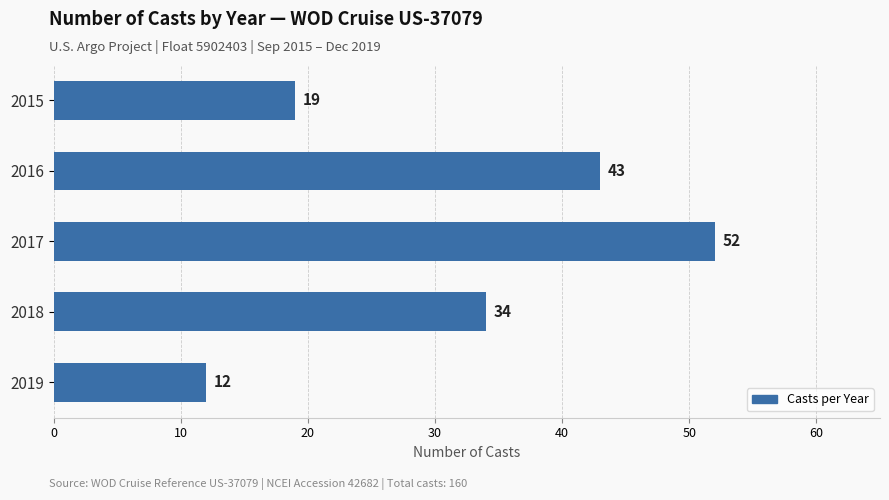

How many data points does each series have?

5